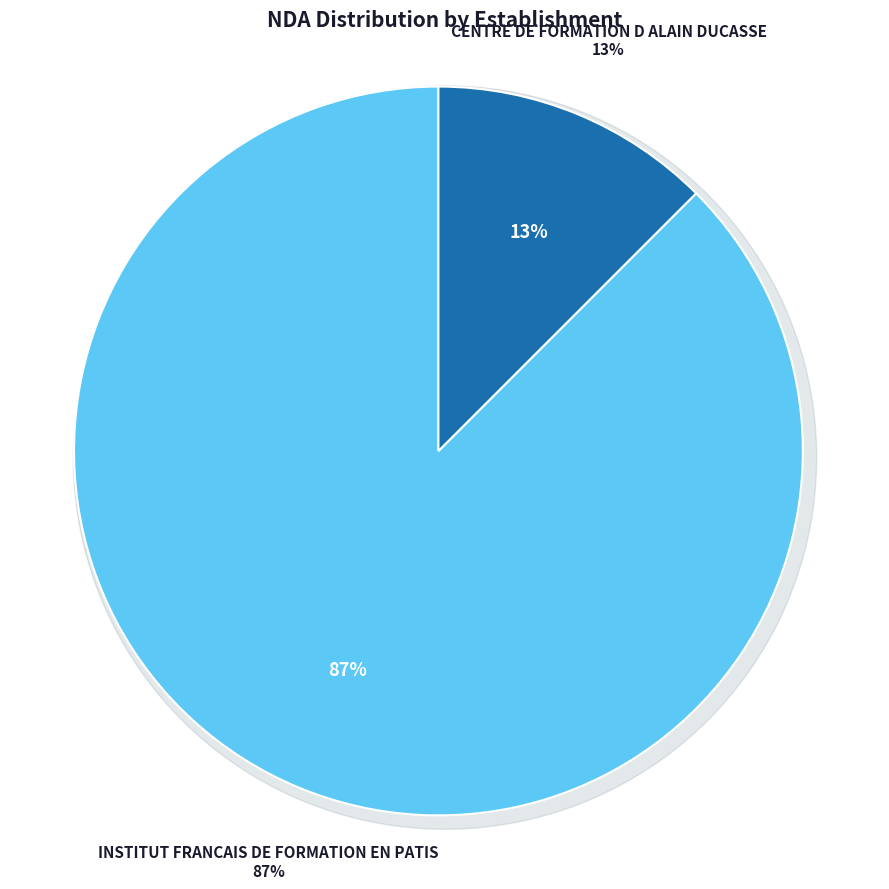

How many slices are in this pie chart?

2